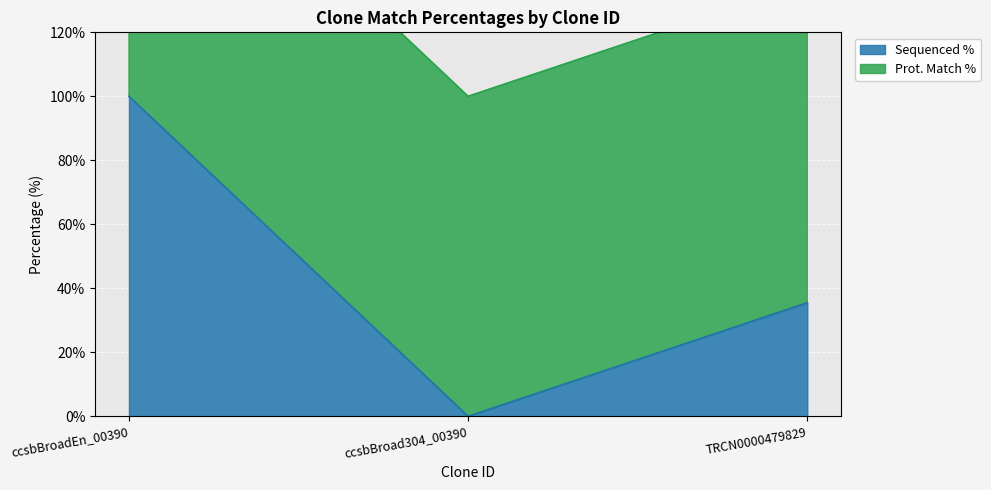

What is the label of the 3rd point from the right?

ccsbBroadEn_00390